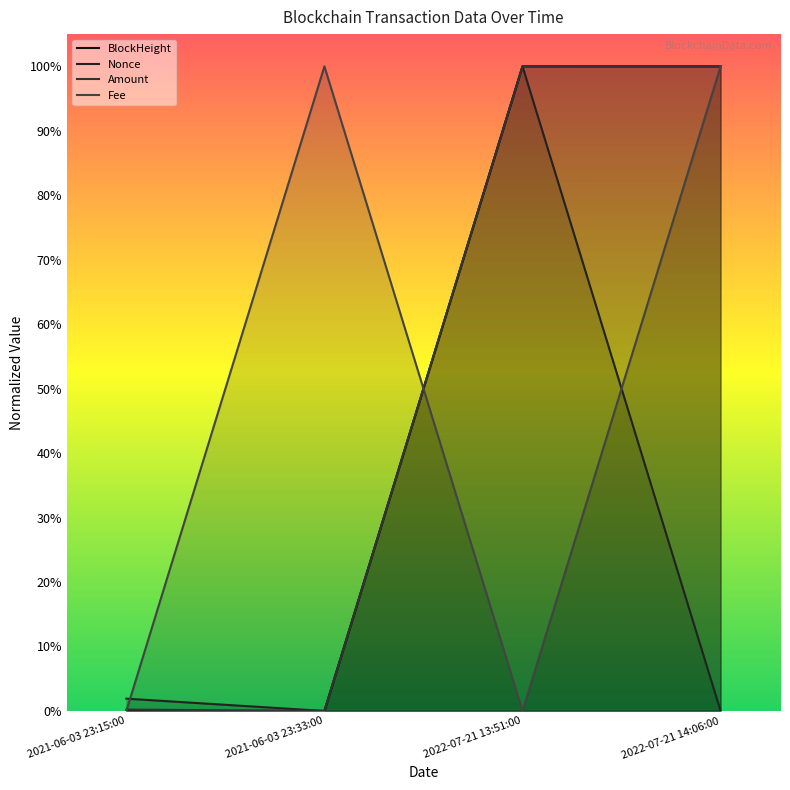

The value of BlockHeight at 2022-07-21 14:06:00 is 1.0. True or false?

True